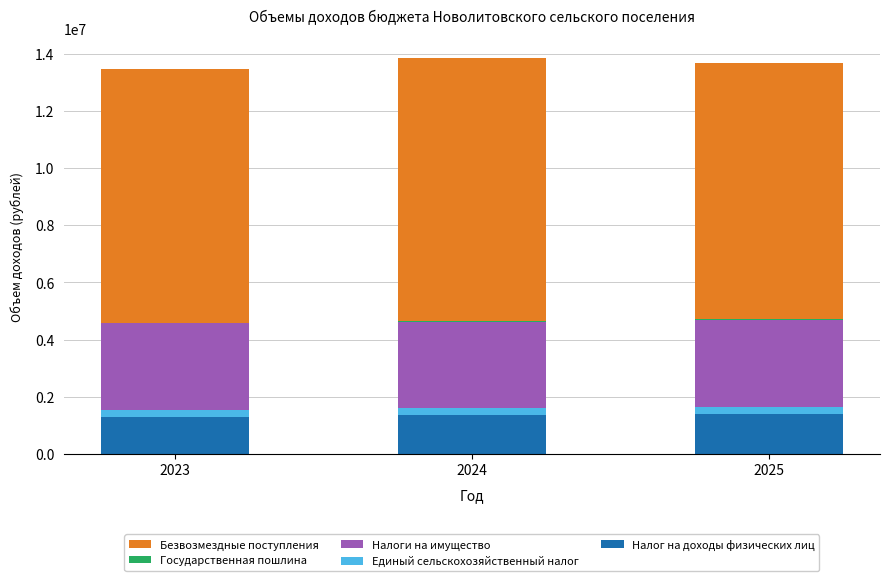

Count the number of data series in this chart.

5